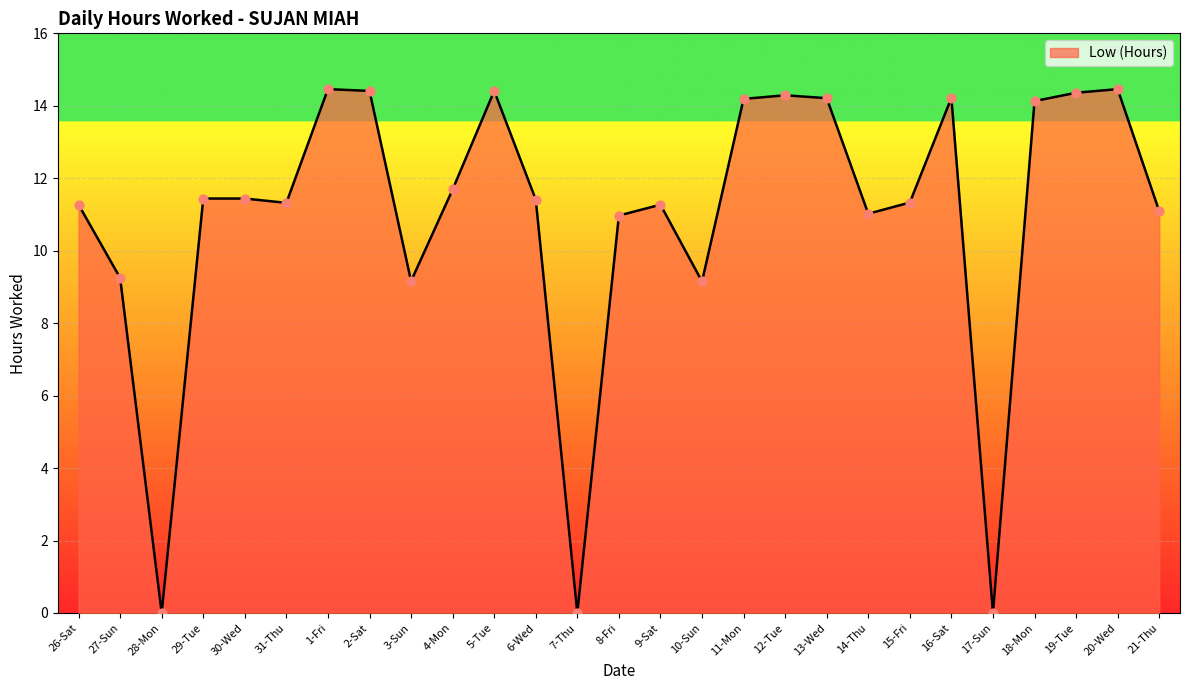

What is the ratio of the value at 8-Fri to the value at 4-Mon?

0.9